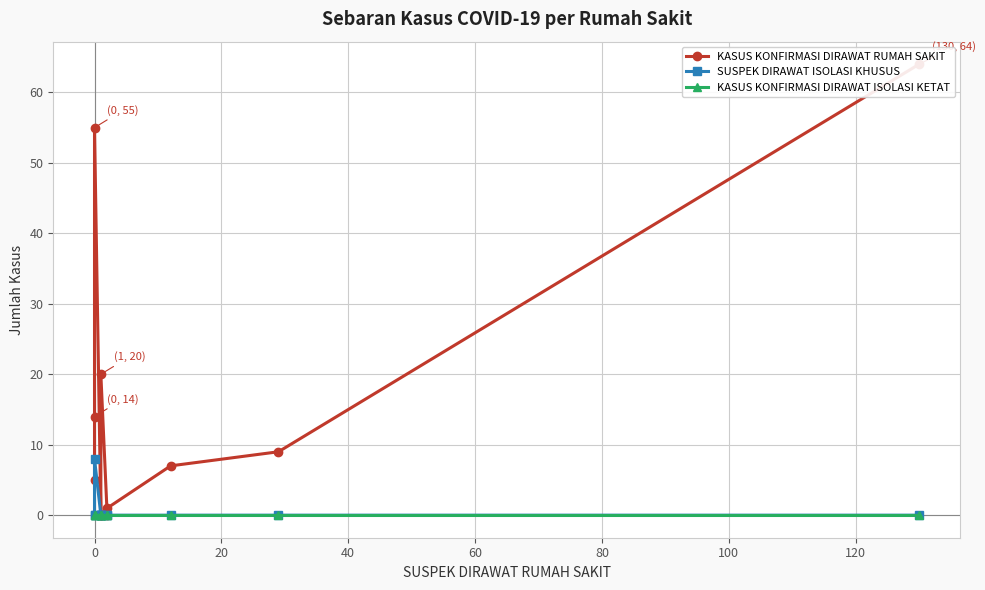

Rank the series at 40 from highest to lowest value.

KASUS KONFIRMASI DIRAWAT RUMAH SAKIT, SUSPEK DIRAWAT ISOLASI KHUSUS, KASUS KONFIRMASI DIRAWAT ISOLASI KETAT